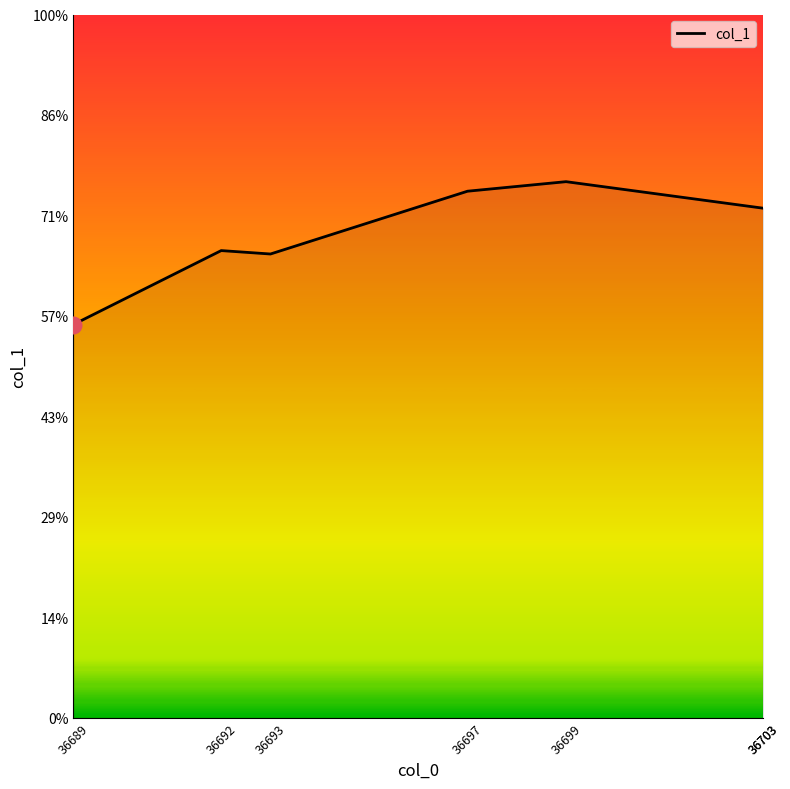

Reading left to right, list all the values displayed in this chart.

36689=3.9	36692=4.7	36693=4.6	36697=5.2	36699=5.3	36703=5.1	36703=5.1